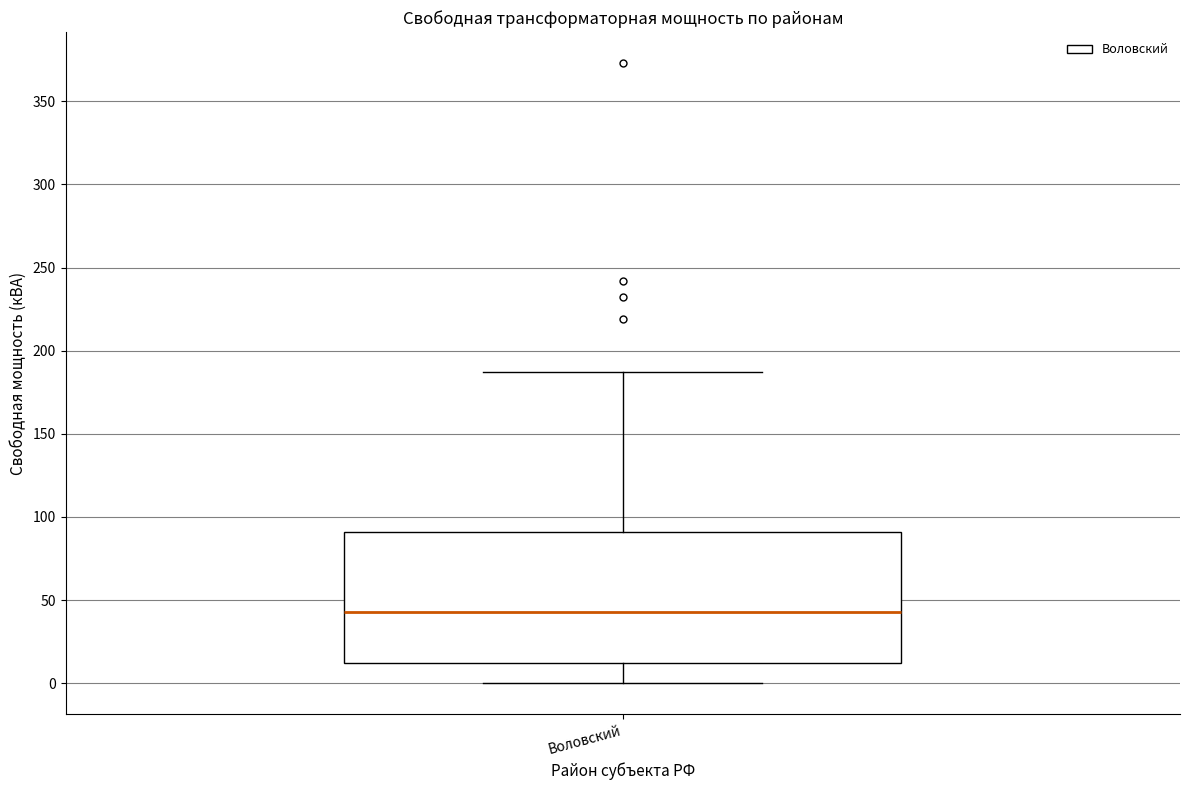

Where is the upper edge of the box for Воловский on the y-axis? The values are not printed on the chart, so give them approximately, as read against the axis.

90